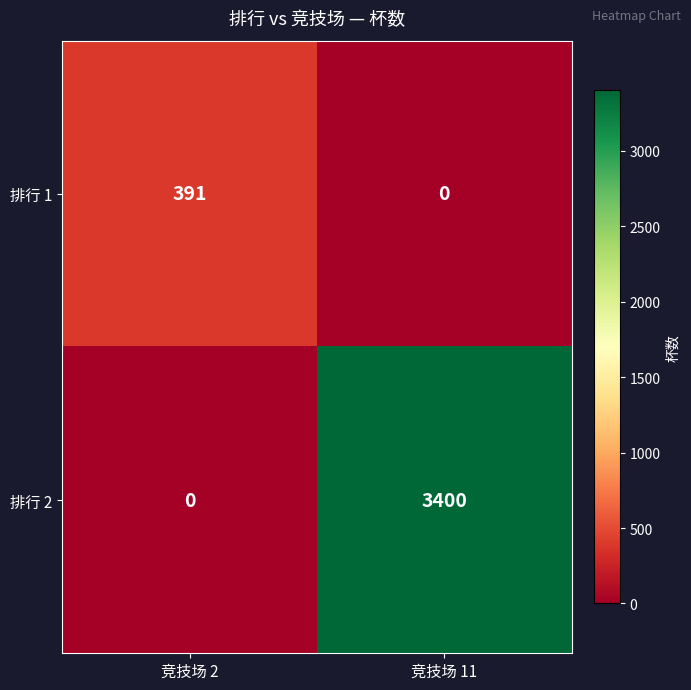

Which series changed the most between 竞技场 2 and 竞技场 11?

排行 2